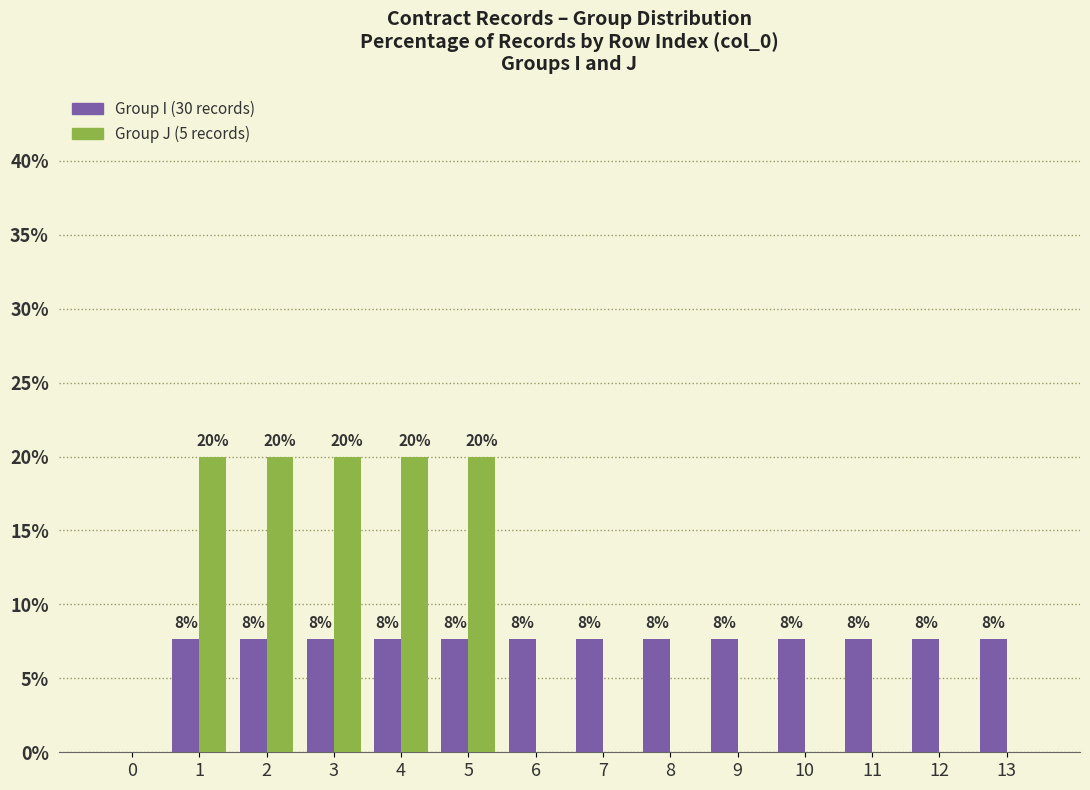

Reading right to left, what are all the values shown in this chart?

Group I: 13=7.7	12=7.7	11=7.7	10=7.7	9=7.7	8=7.7	7=7.7	6=7.7	5=7.7	4=7.7	3=7.7	2=7.7	1=7.7	0=0.0
Group J: 13=0.0	12=0.0	11=0.0	10=0.0	9=0.0	8=0.0	7=0.0	6=0.0	5=20.0	4=20.0	3=20.0	2=20.0	1=20.0	0=0.0